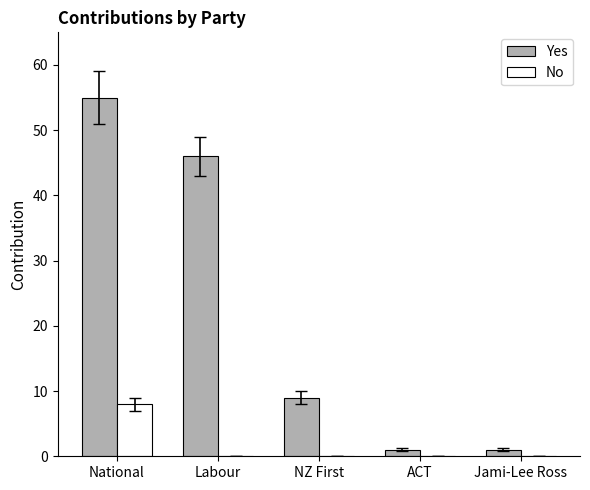

Reading left to right, list all the values displayed in this chart.

Yes: 55	46	9	1	1
No: 8	0	0	0	0